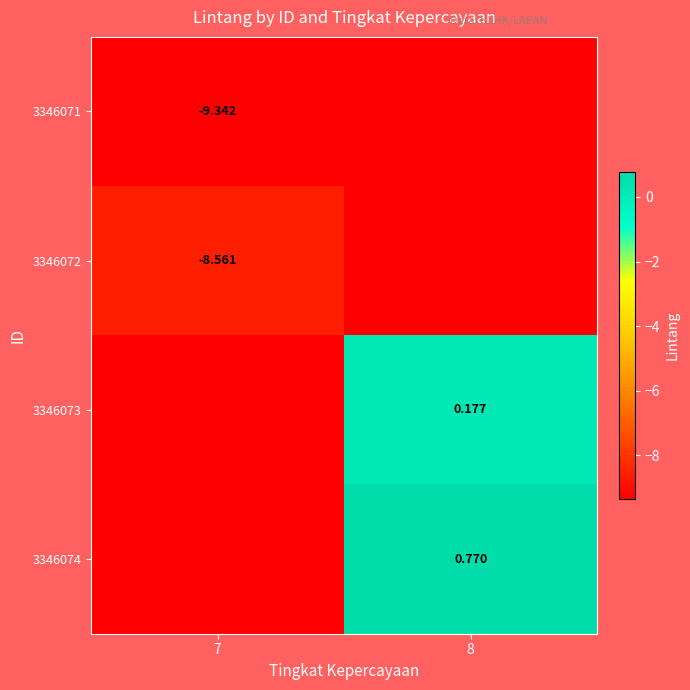

Which series has the largest range (max minus min)?

row_0